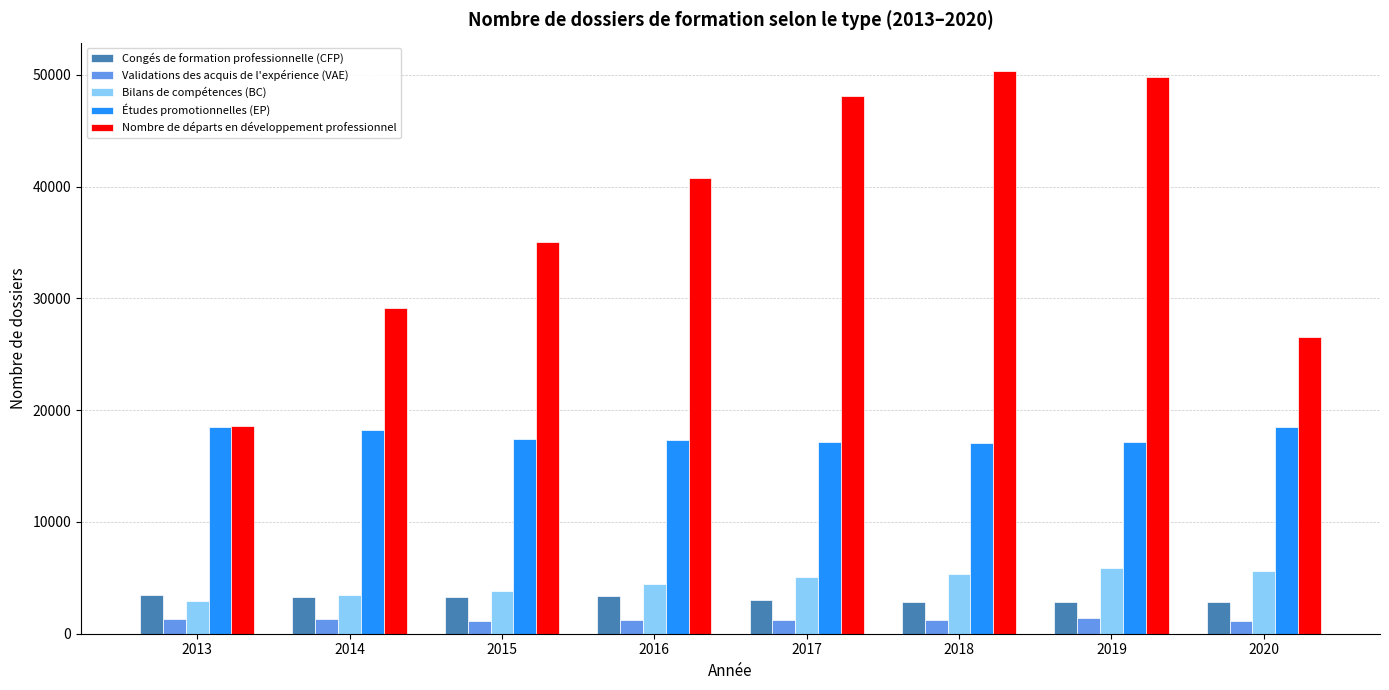

What is the value of the Validations des acquis de l'expérience (VAE) bar at the 7th from the left?

1385